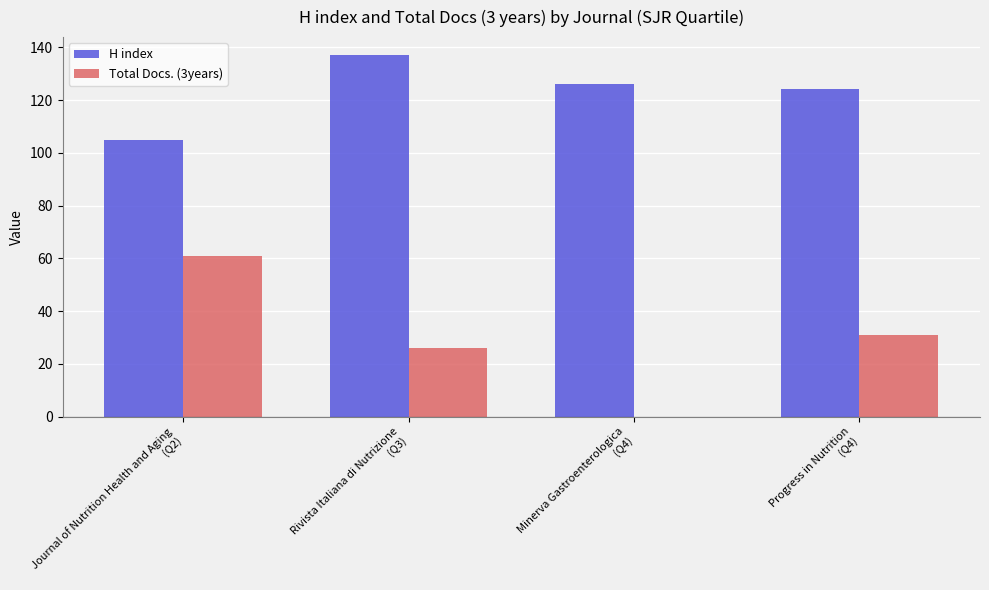

What is the sum of all H index values?

492